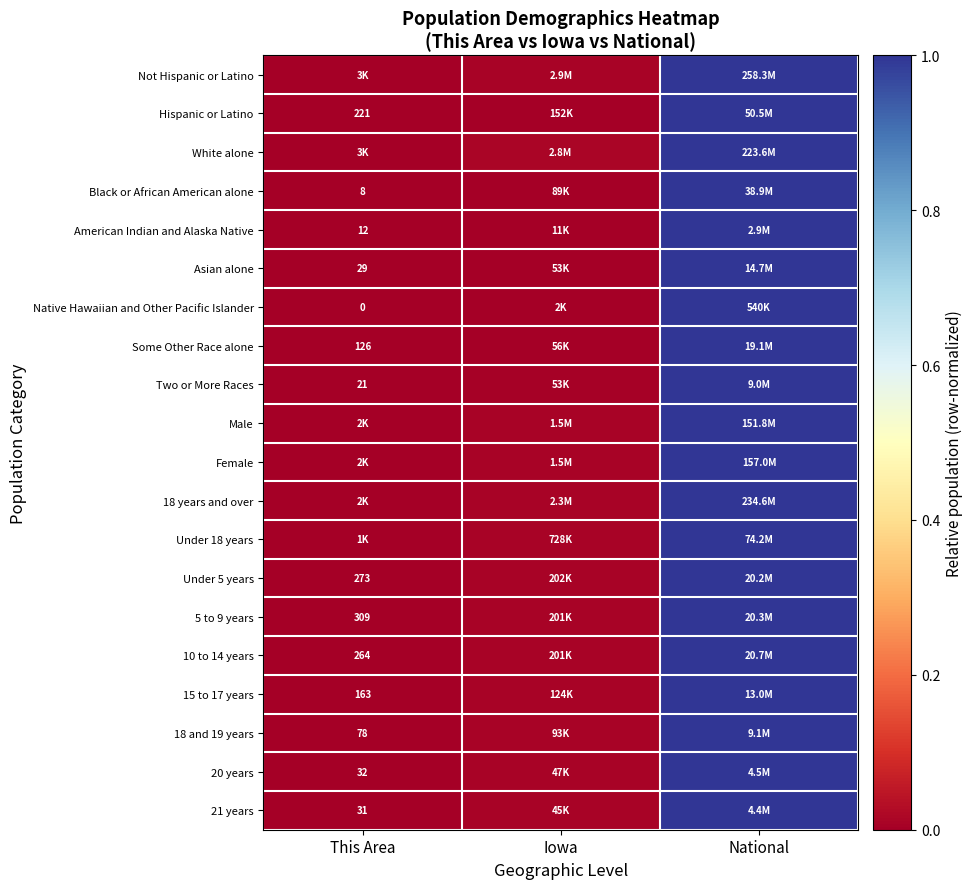

The Under 18 years series shows 0.0 at Iowa. True or false?

True